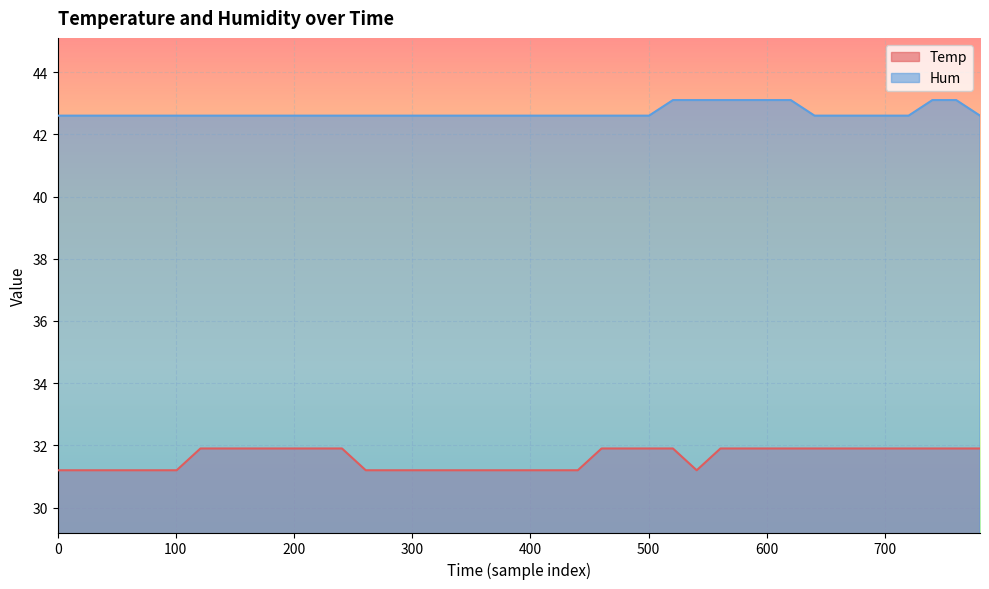

Reading left to right, what are all the values shown in this chart?

Temp: 31.2	31.2	31.2	31.2	31.2	31.2	31.9	31.9	31.9	31.9	31.9	31.9	31.9	31.2	31.2	31.2	31.2	31.2	31.2	31.2	31.2	31.2	31.2	31.9	31.9	31.9	31.9	31.2	31.9	31.9	31.9	31.9	31.9	31.9	31.9	31.9	31.9	31.9	31.9	31.9
Hum: 42.6	42.6	42.6	42.6	42.6	42.6	42.6	42.6	42.6	42.6	42.6	42.6	42.6	42.6	42.6	42.6	42.6	42.6	42.6	42.6	42.6	42.6	42.6	42.6	42.6	42.6	43.1	43.1	43.1	43.1	43.1	43.1	42.6	42.6	42.6	42.6	42.6	43.1	43.1	42.6